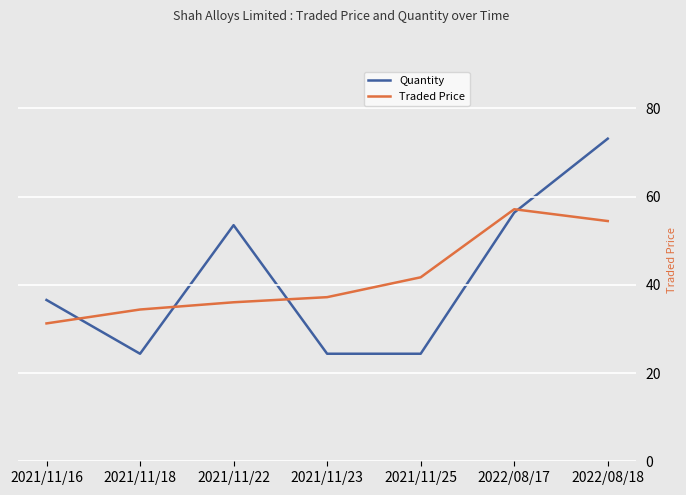

Reading left to right, what are all the values shown in this chart?

Quantity: 150000.0	100000.0	219559.0	100000.0	100000.0	231244.0	300016.0
Traded Price: 31.2	34.4	36.0	37.2	41.7	57.1	54.5